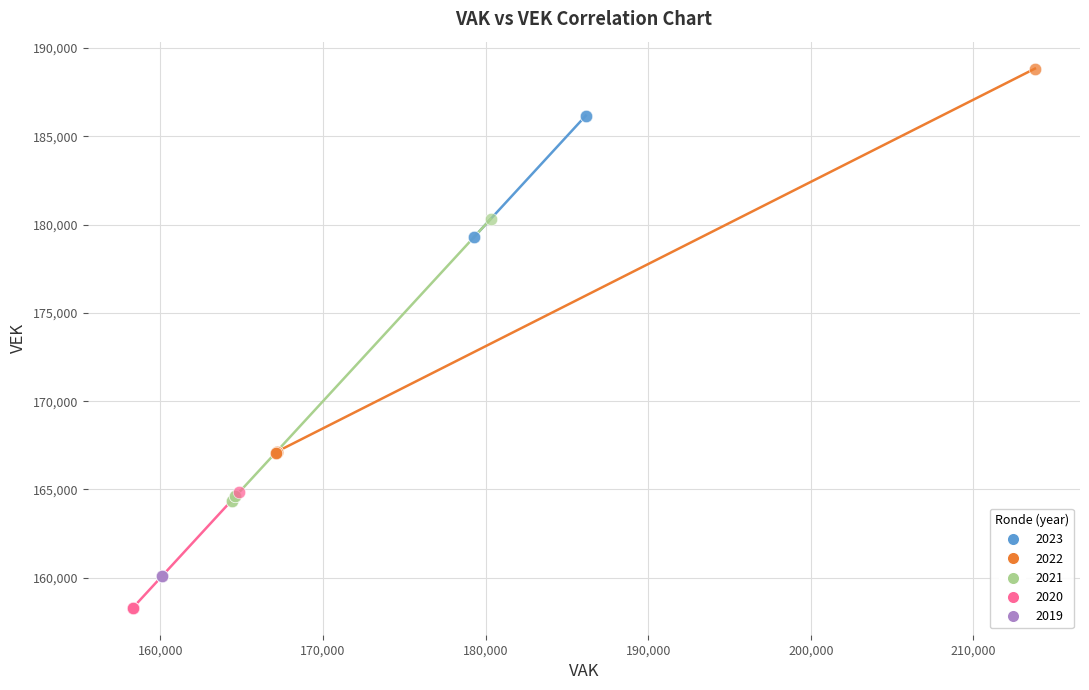

Which series contains the lowest Y value?

2020